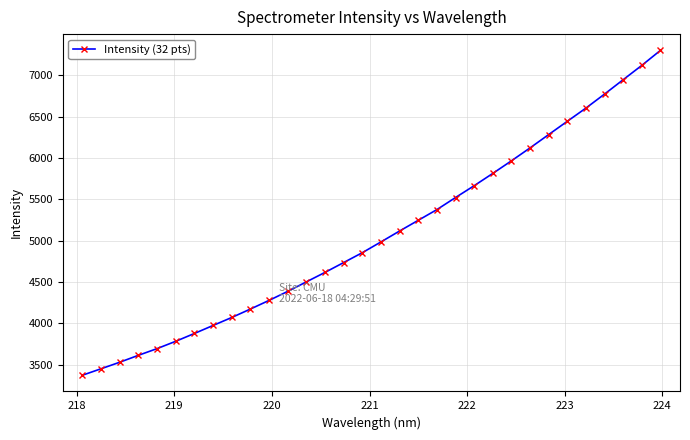

What is the smallest value displayed?

3372.8